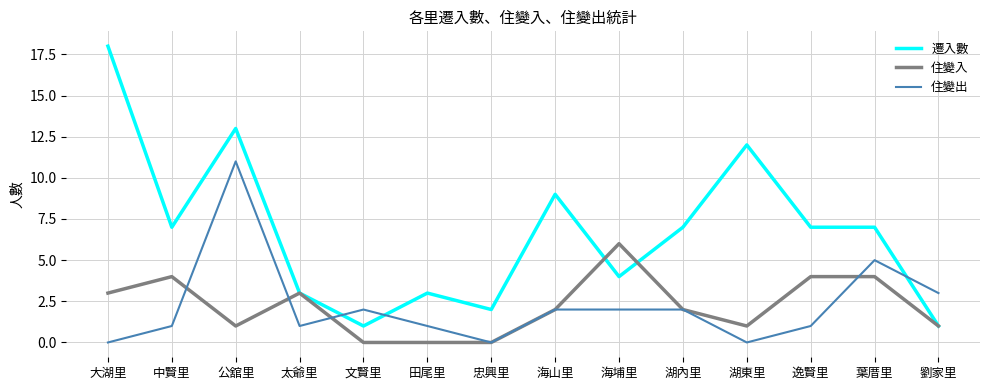

Which series changed the most between 海山里 and 劉家里?

遷入數